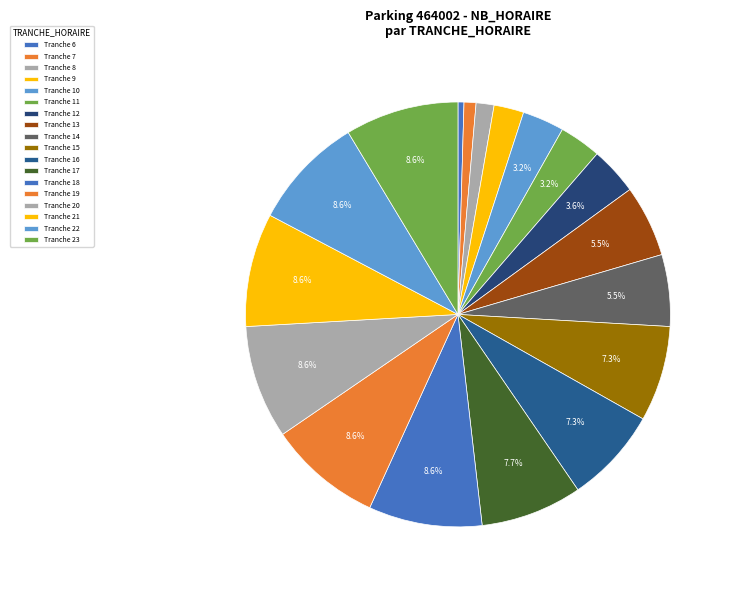

Count the number of slices in the pie.

18